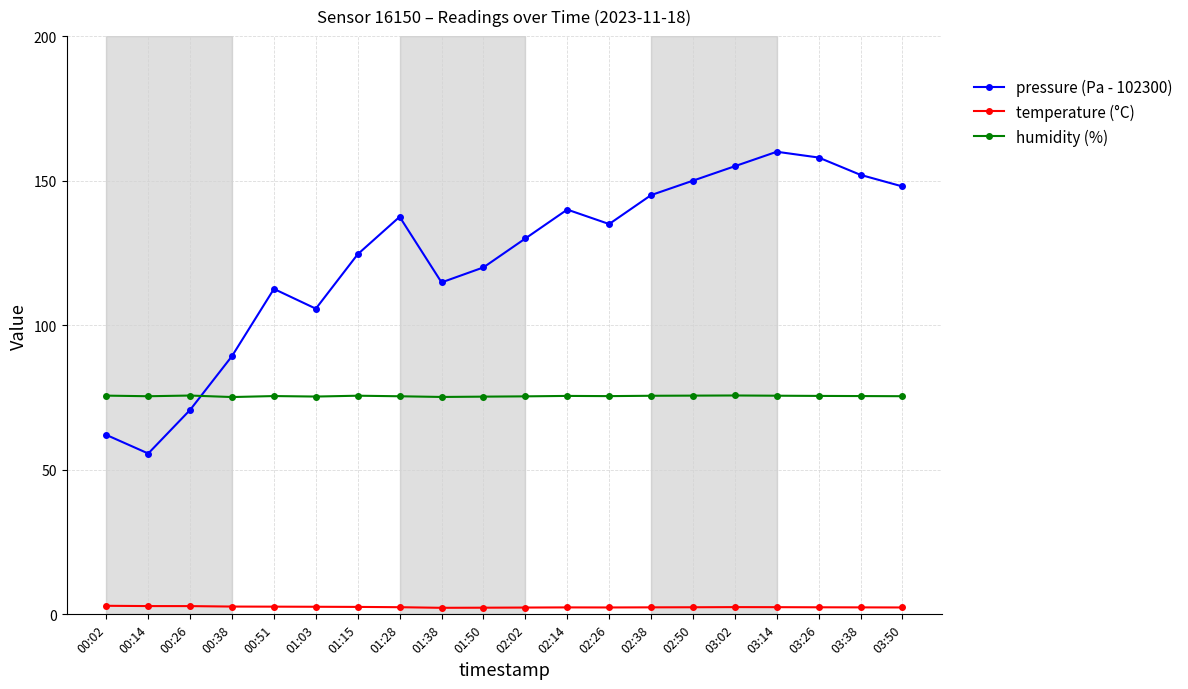

What are all the series names shown in the legend?

pressure (Pa - 102300), temperature (°C), humidity (%)